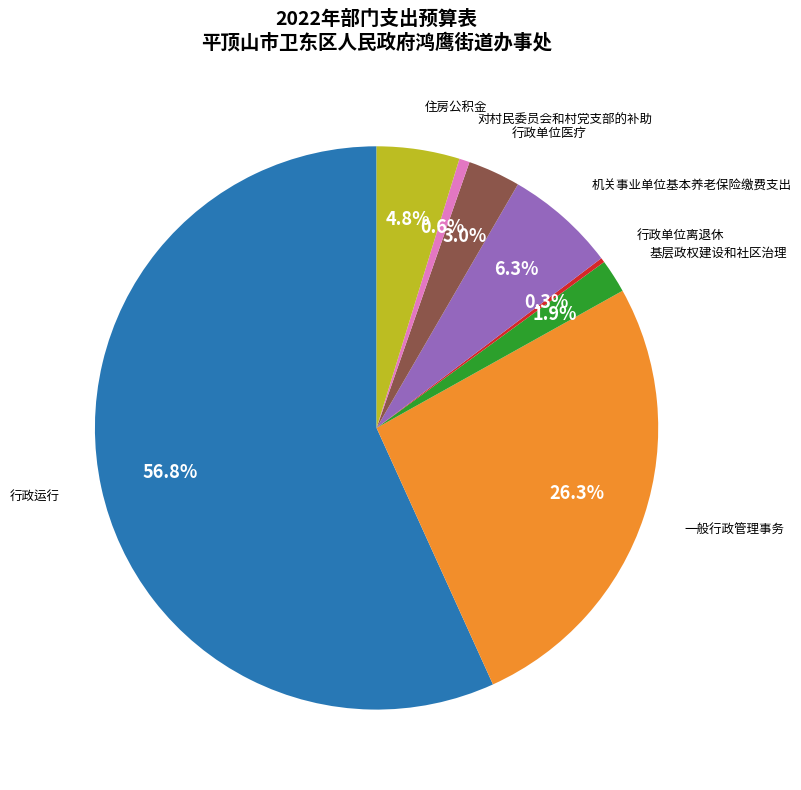

To the nearest percent, what is the average slice percentage?

12%